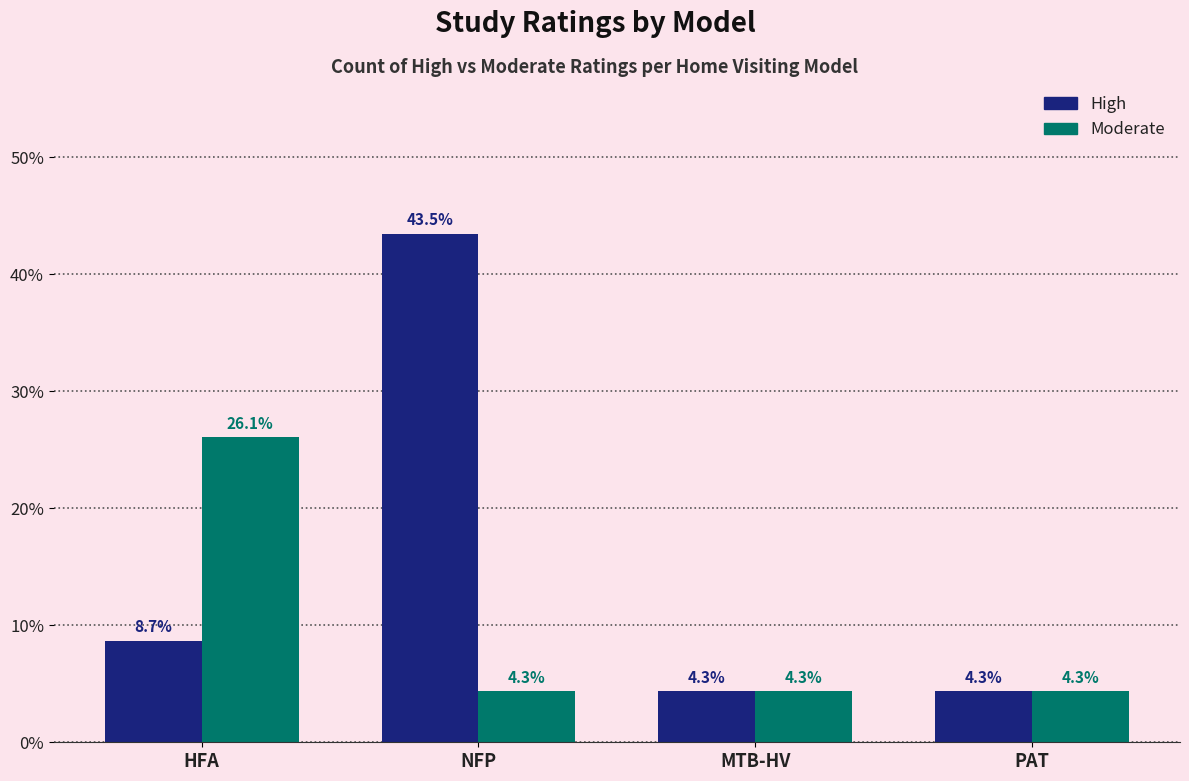

Which series has the widest spread of values?

High